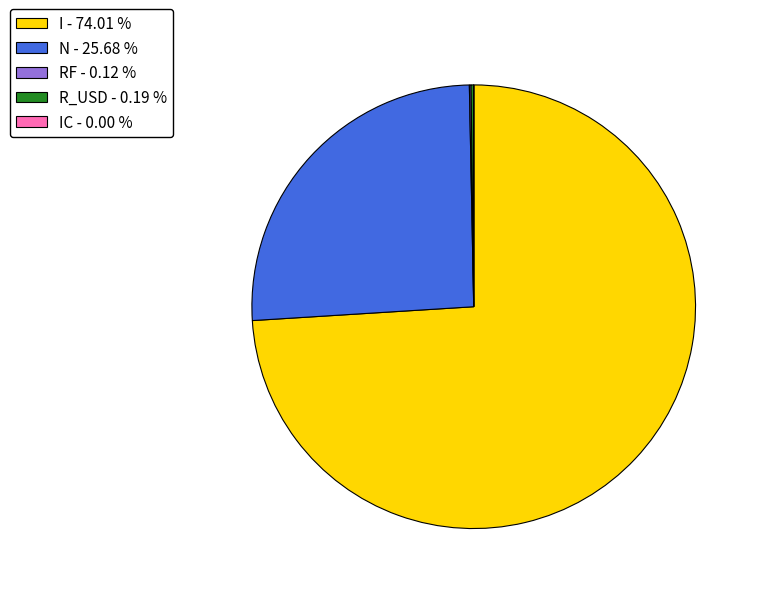

Is I - 74.01 % the majority of the pie?

Yes